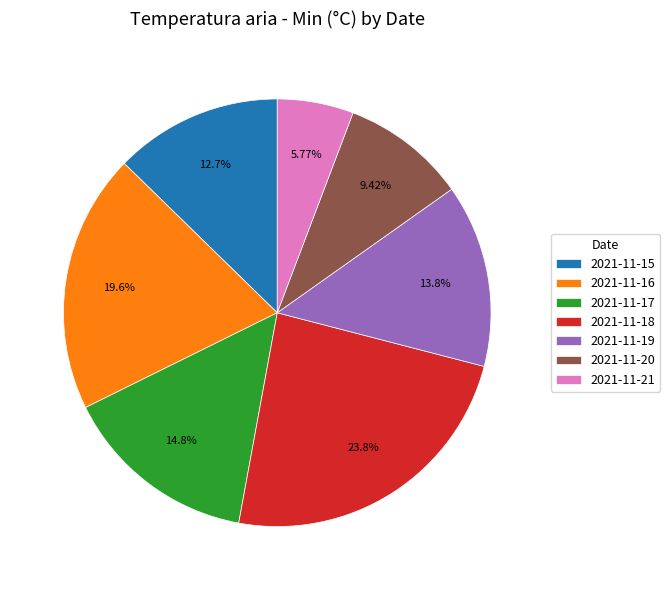

How many segments does this pie chart have?

7